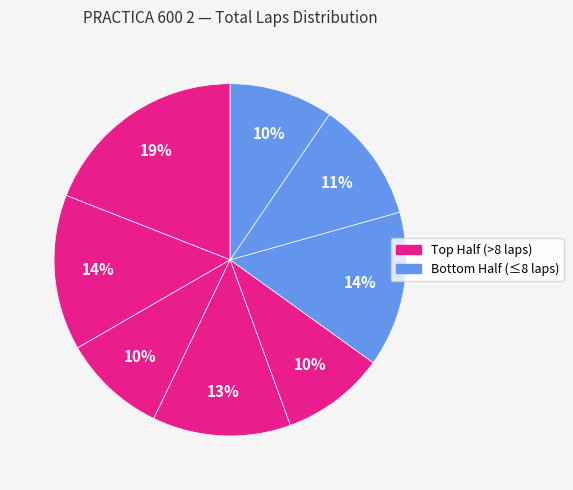

How many segments does this pie chart have?

8